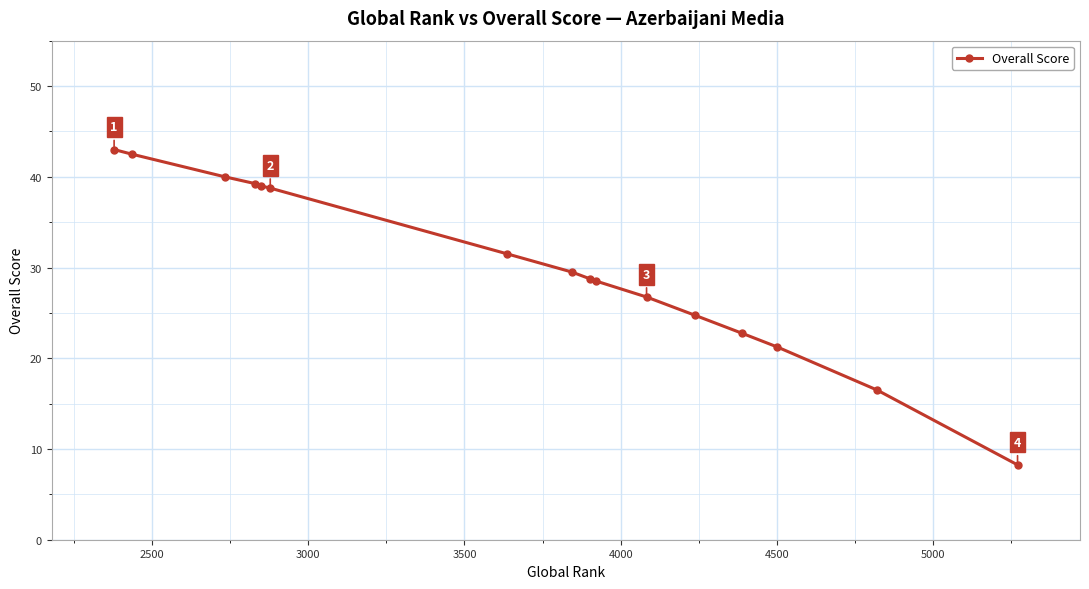

What is the sum of all values?

481.0